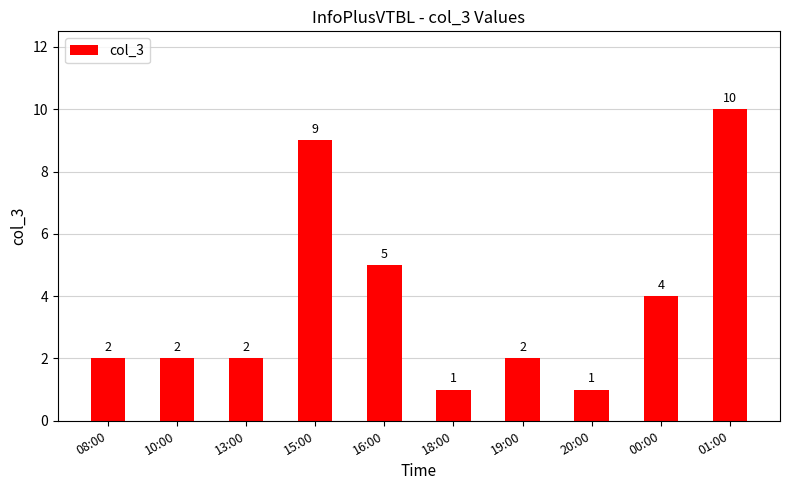

At which label is the value closest to 5?

16:00